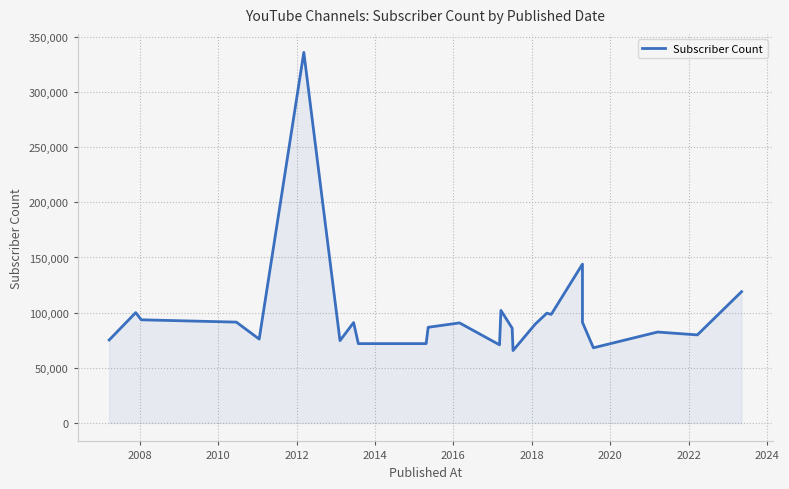

What is the greatest value displayed?

336000